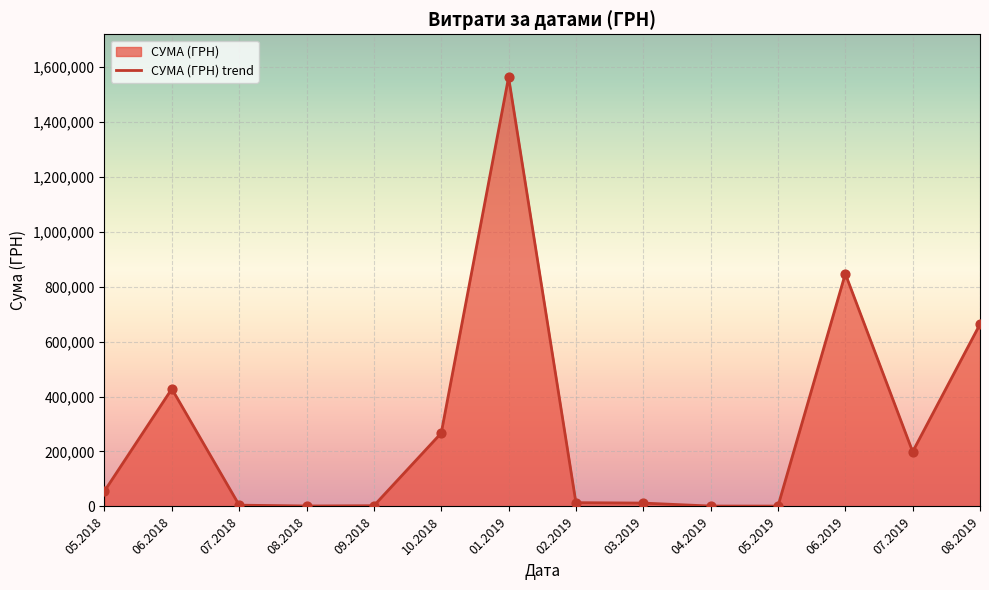

Between 10.2018 and 02.2019, which is larger?

10.2018